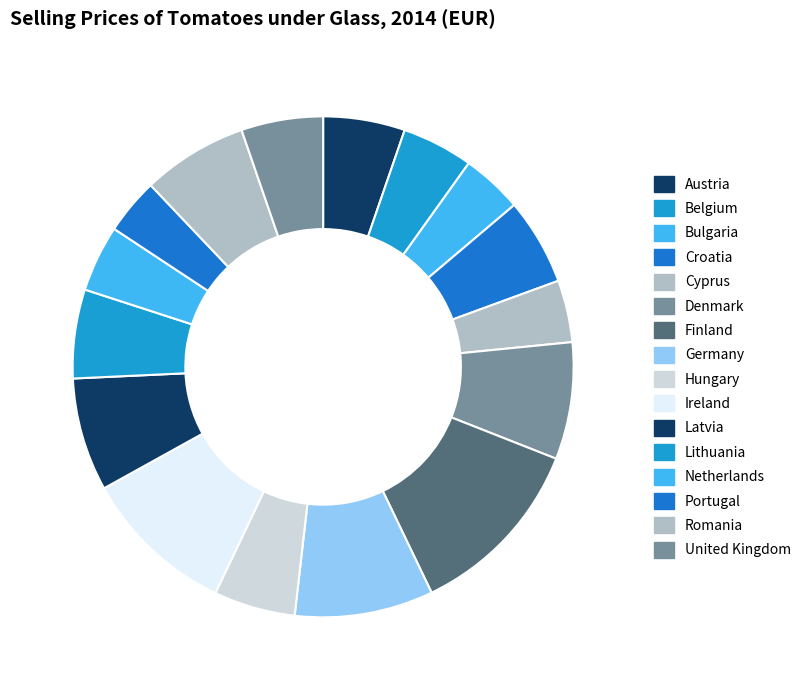

Count the number of slices in the pie.

16